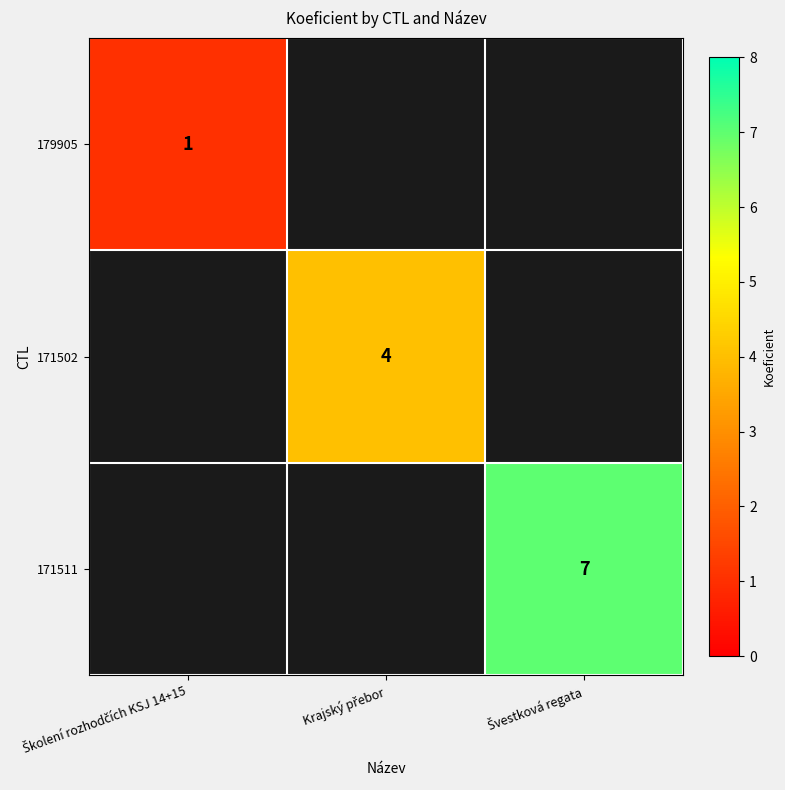

Which series has the widest spread of values?

179905